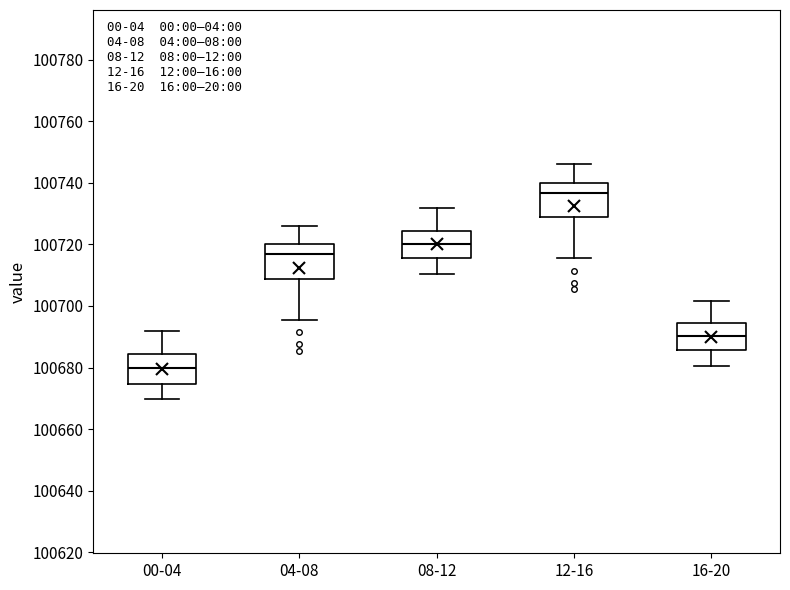

Reading left to right, transcribe this box plot: for each box, give where its median line is, the range the box spans, and where its two whiskers end, as read against the y-axis. The values are not printed on the chart, so give them approximately, as read against the axis.

00-04: median 100680, box 100674 to 100684, whiskers 100670 to 100692
04-08: median 100716, box 100708 to 100720, whiskers 100696 to 100726
08-12: median 100720, box 100716 to 100724, whiskers 100710 to 100732
12-16: median 100736, box 100728 to 100740, whiskers 100716 to 100746
16-20: median 100690, box 100686 to 100694, whiskers 100680 to 100702